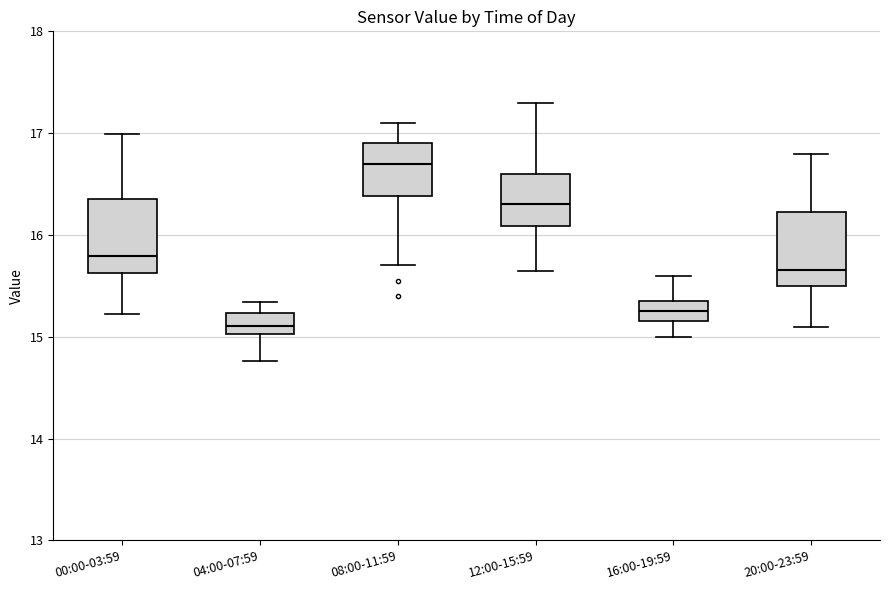

Where is the lower edge of the box for 08:00-11:59 on the y-axis? The values are not printed on the chart, so give them approximately, as read against the axis.

16.4